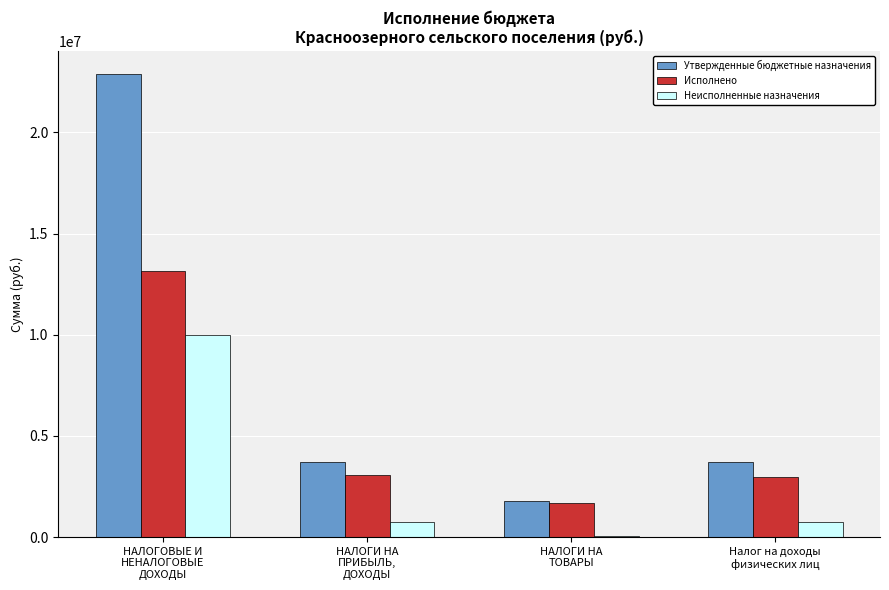

Which series has the largest total across all categories?

Утвержденные бюджетные назначения